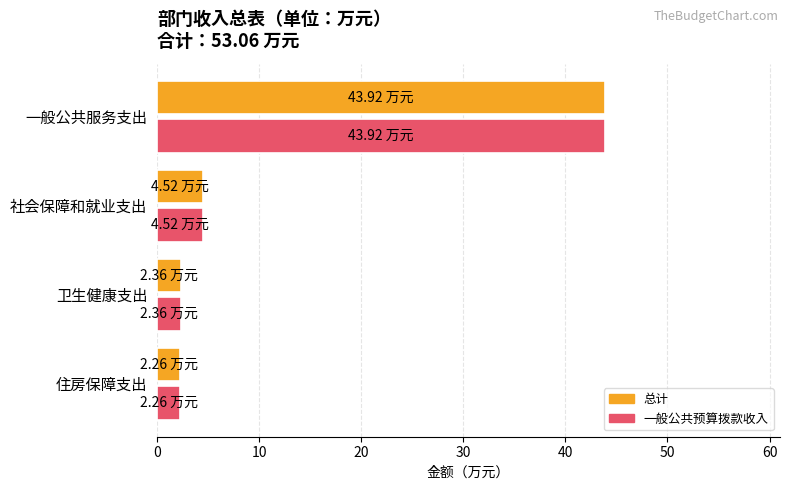

What is the highest value of the 一般公共预算拨款收入 series?

43.9